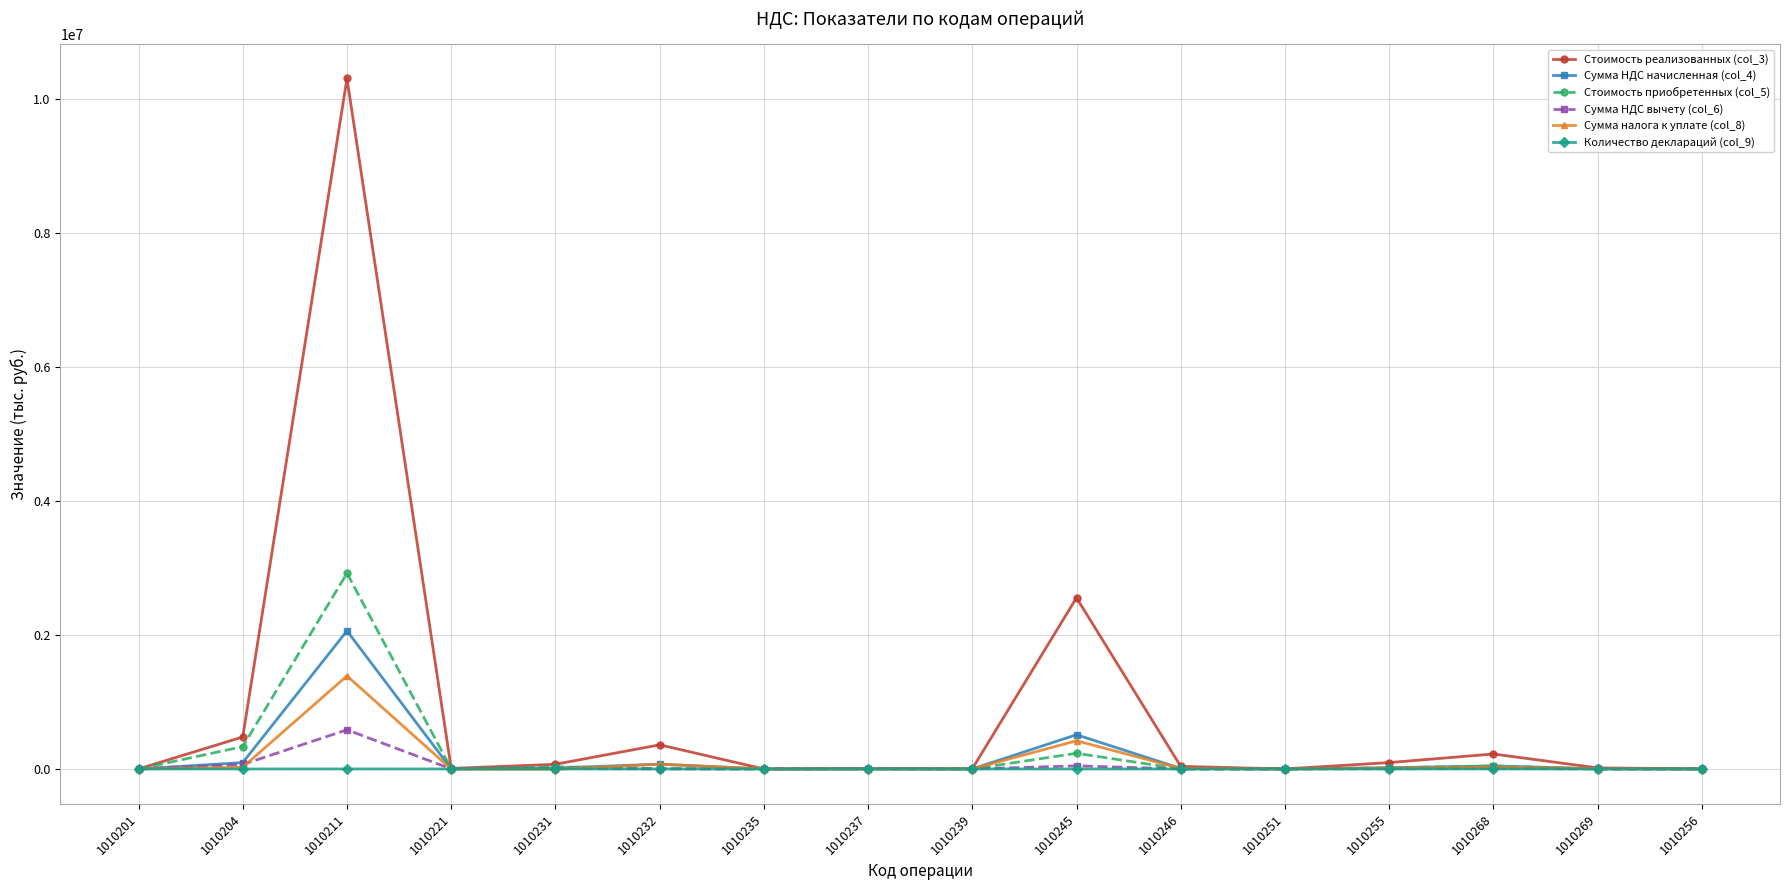

At how many categories does at least one series exceed 2837749?

1